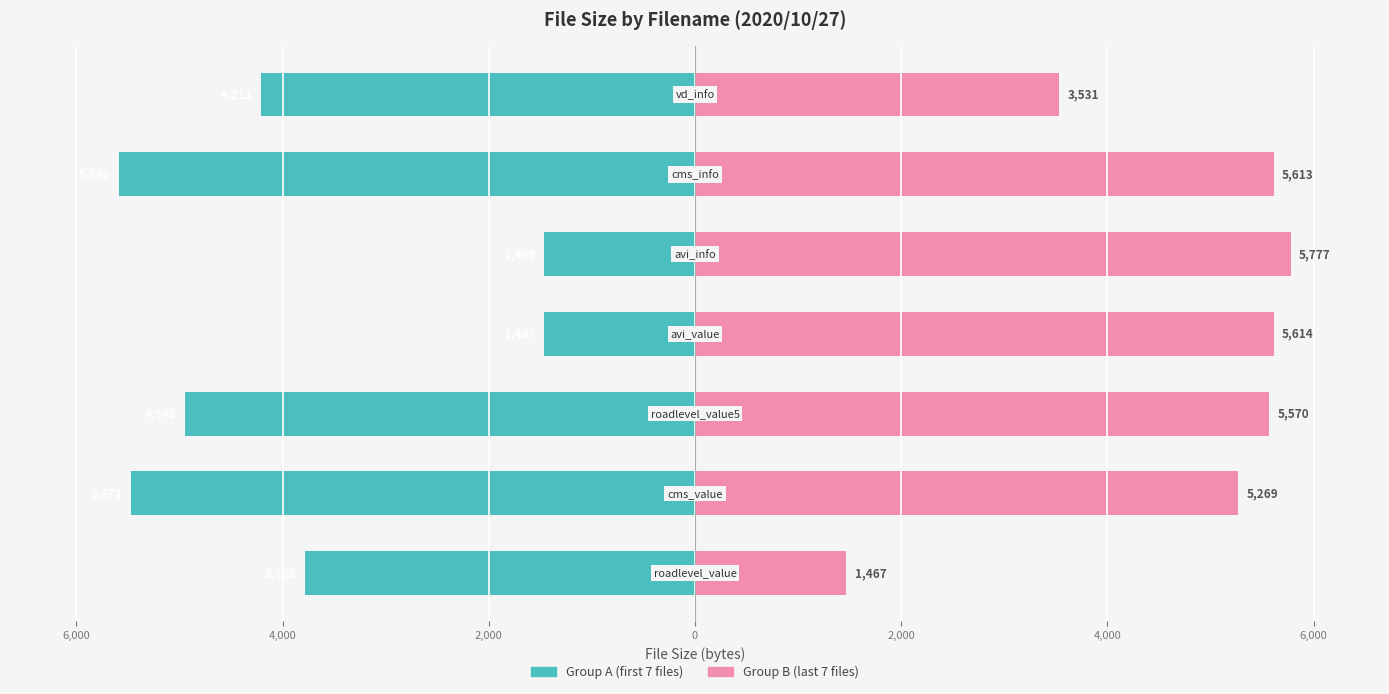

Which series has the widest spread of values?

Group B (last 7)